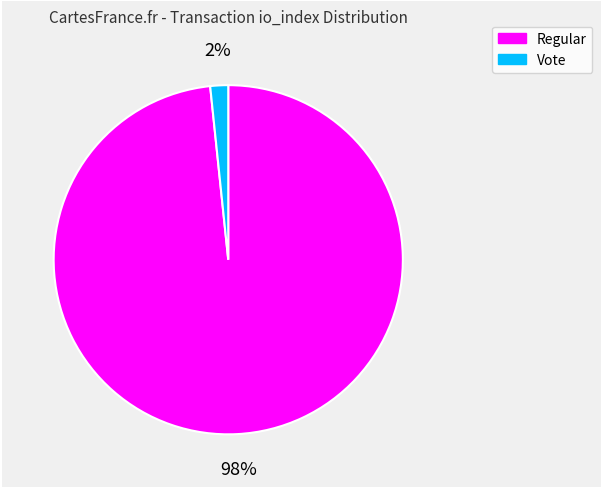

Combined, do Vote and Regular account for over 50%?

Yes